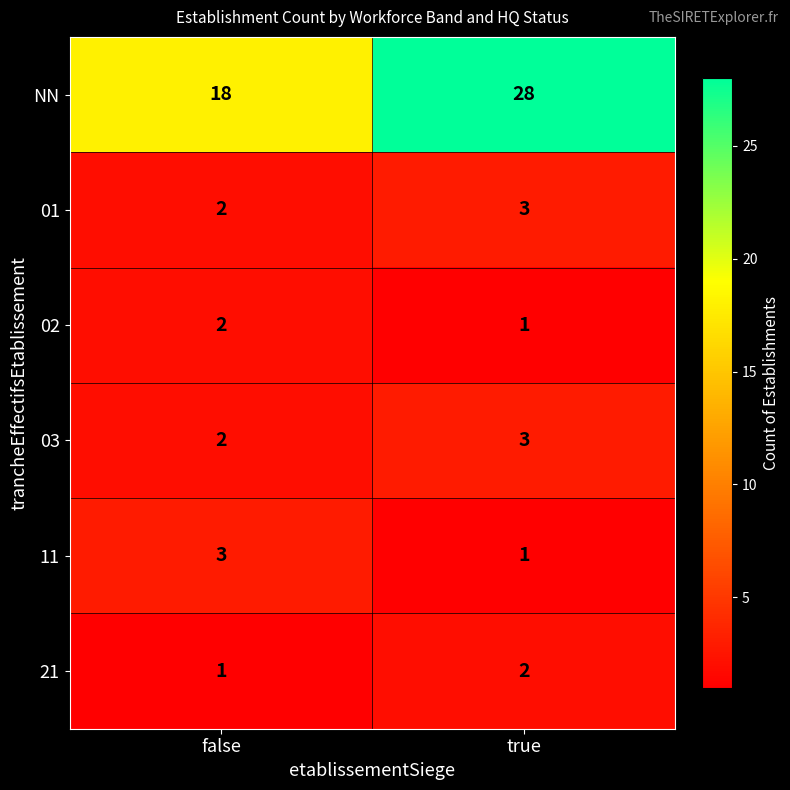

Which series has the widest spread of values?

NN